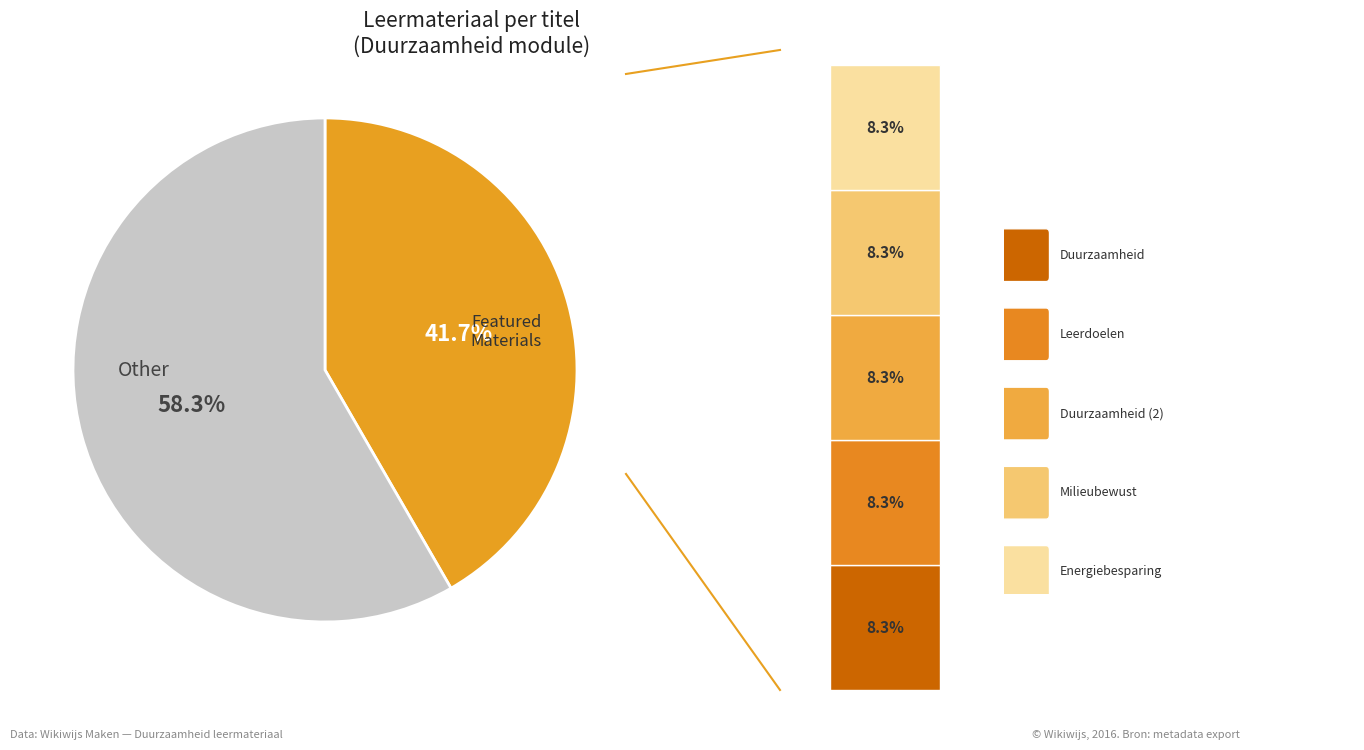

To the nearest percent, what portion does Duurzaamheid (2) represent?

8%